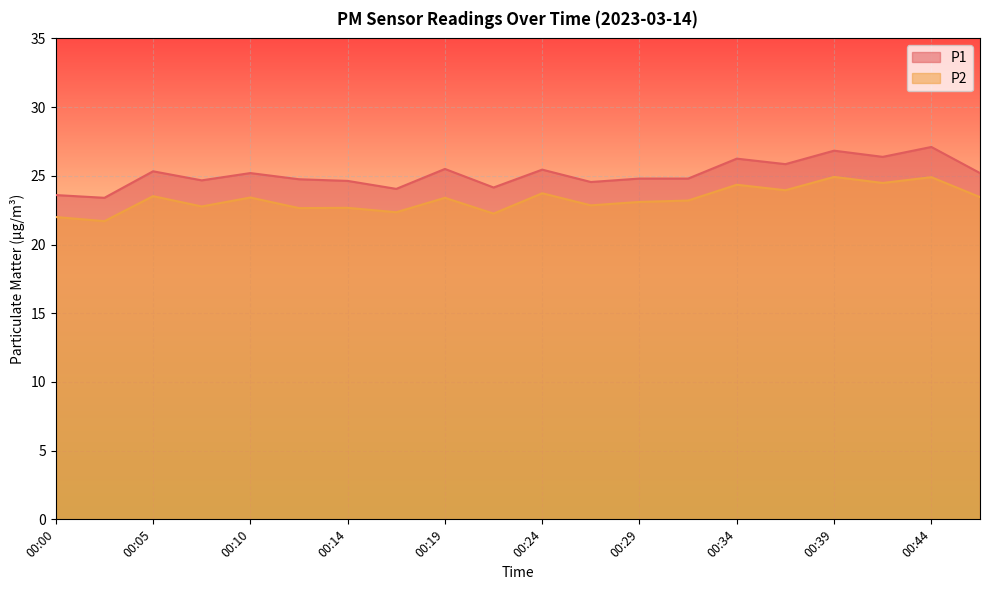

True or false: P2 and P1 intersect in this chart.

False